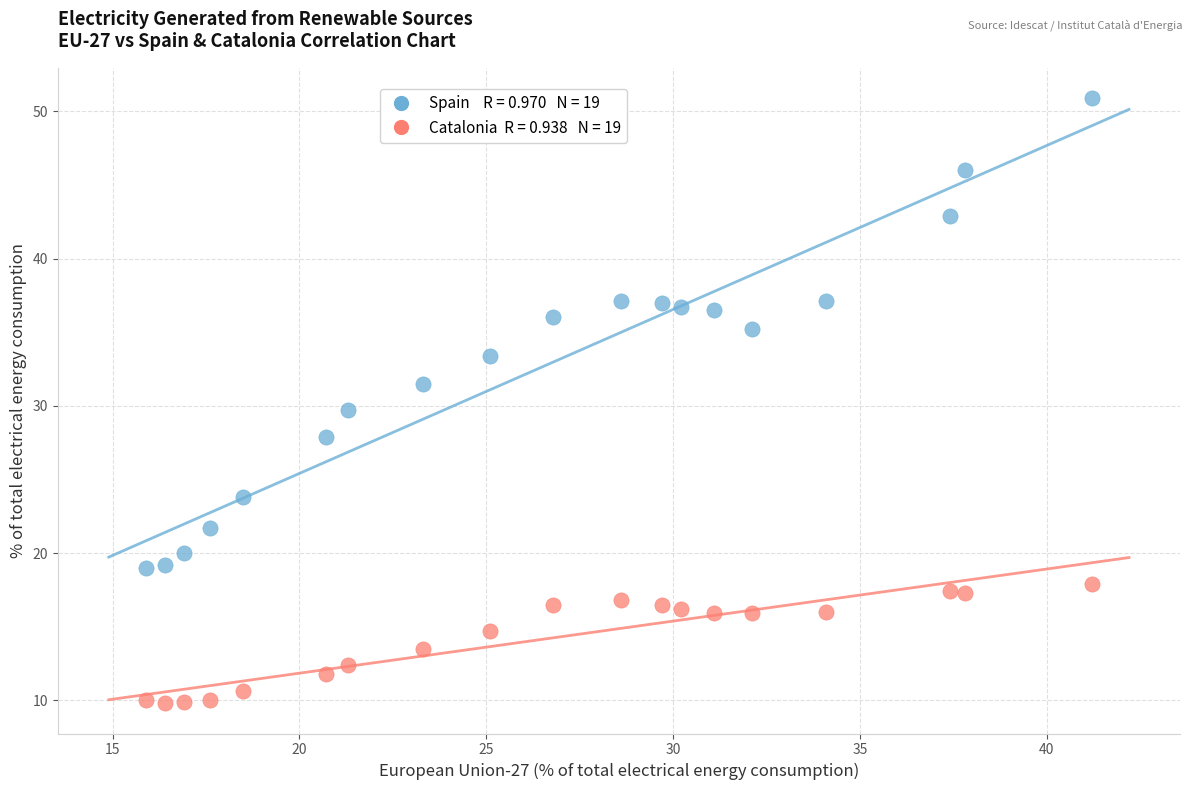

Across all data points, what is the range of X values (max minus min)?

25.3